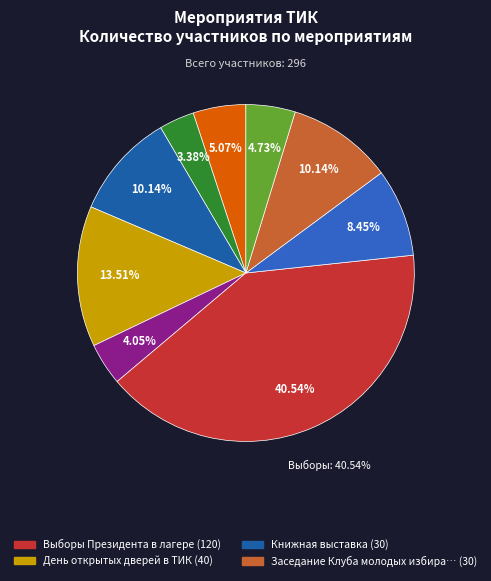

How many slices are in this pie chart?

9